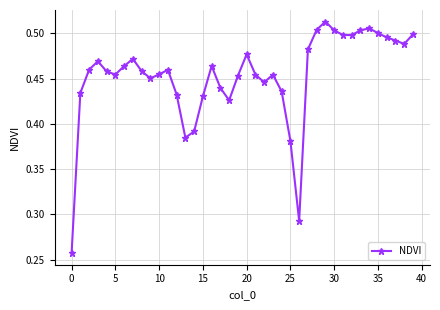

True or false: the data has more than 1 interior local peaks.

True